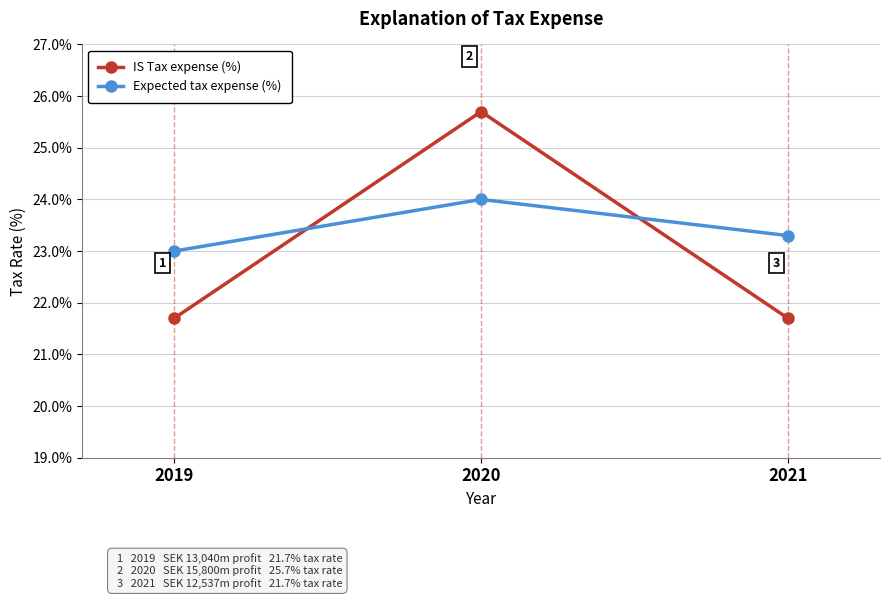

What is the value of the Expected tax expense (%) point at the 1st from the left?

23.0